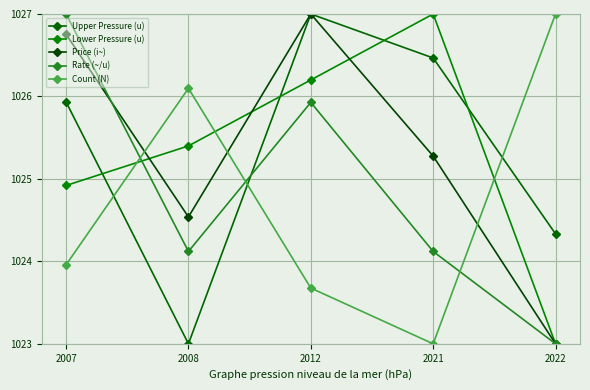

What is the total value across all series at 2007?

5128.6